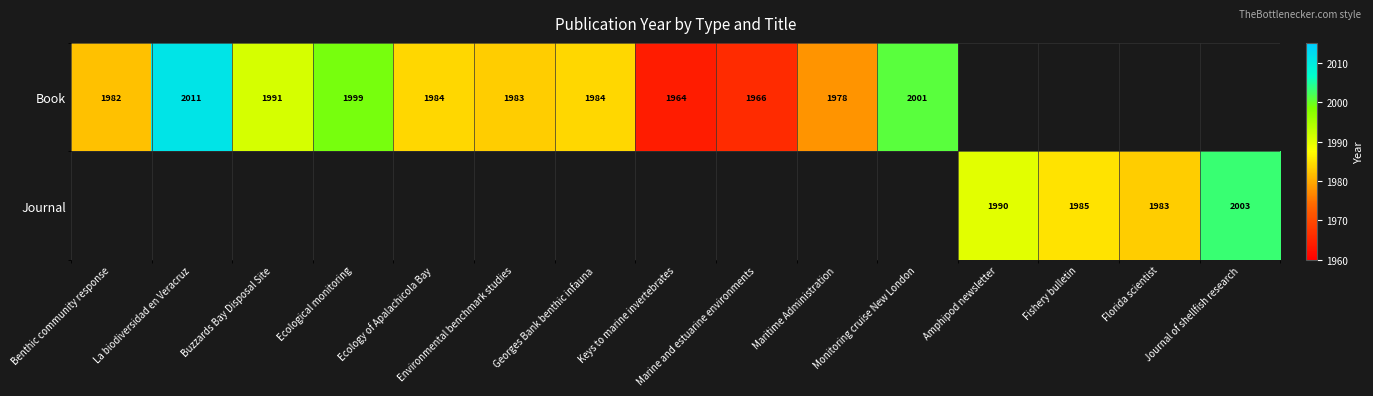

At how many categories does at least one series exceed 1968?

13